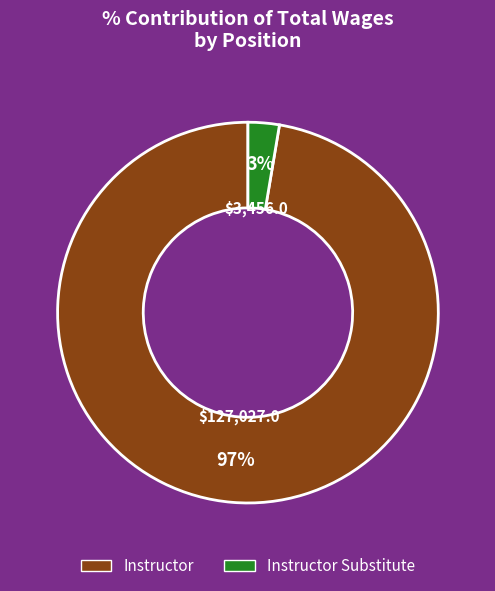

Is there a majority slice in this chart?

Yes